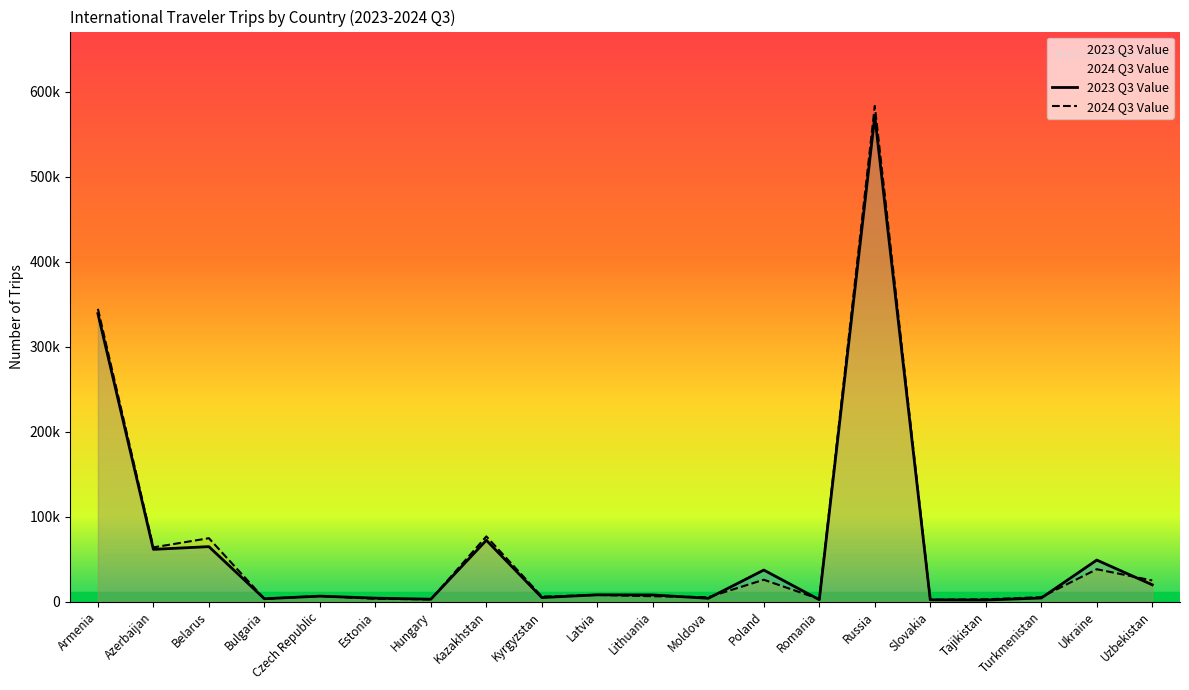

How many data points in 2023 Q3 Value are above 7708?

9